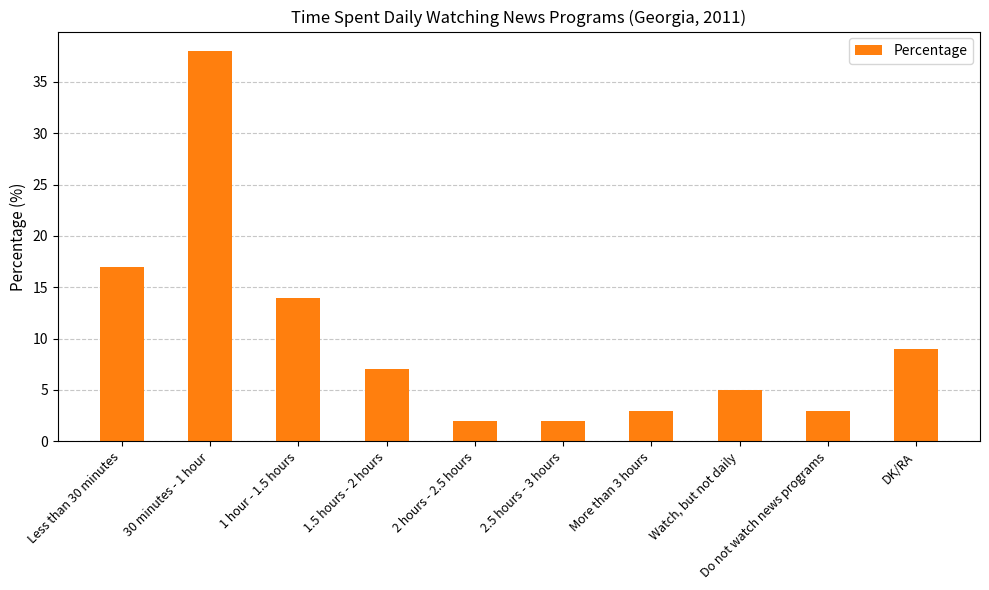

At which category does the chart reach its peak across all series?

30 minutes - 1 hour